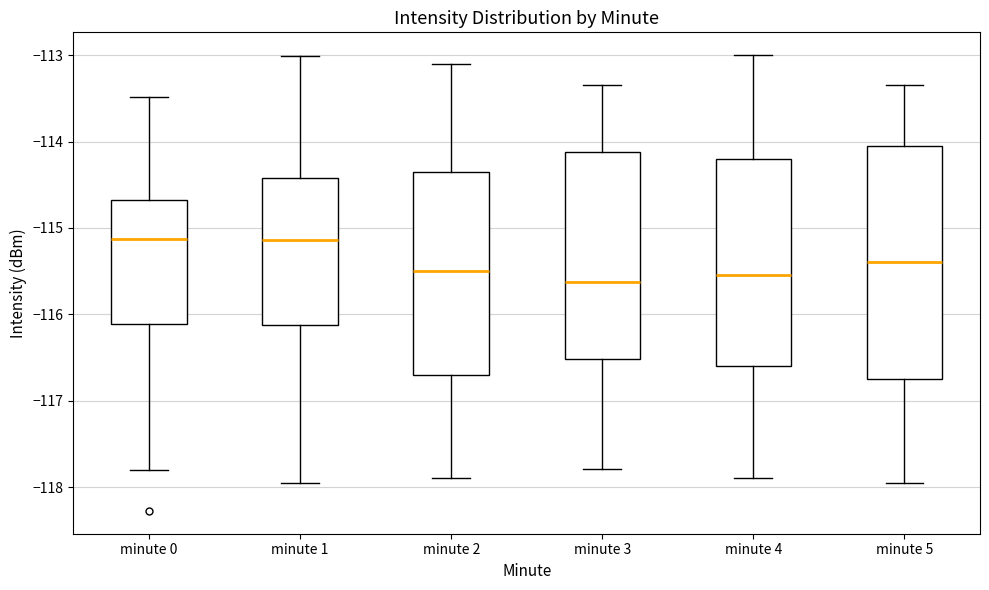

Where does the lower whisker of the box for minute 2 end on the y-axis? The values are not printed on the chart, so give them approximately, as read against the axis.

-117.9